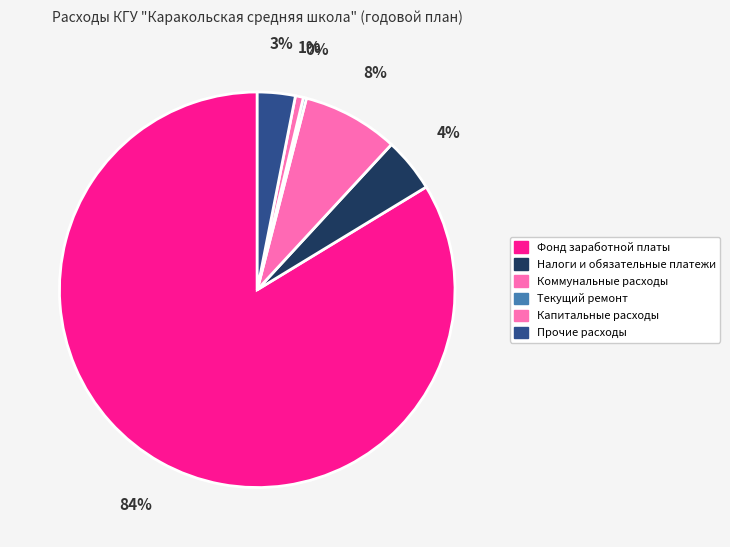

To the nearest percent, what is the average slice percentage?

17%